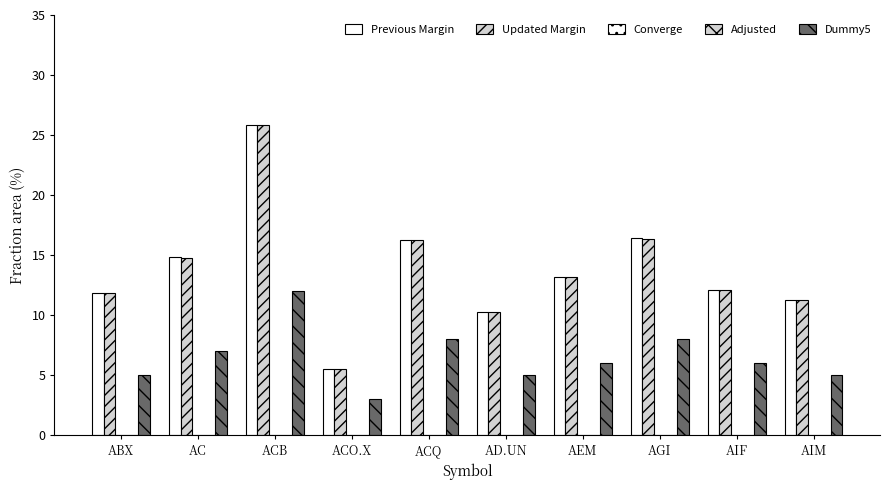

How many bars are there in each group?

5